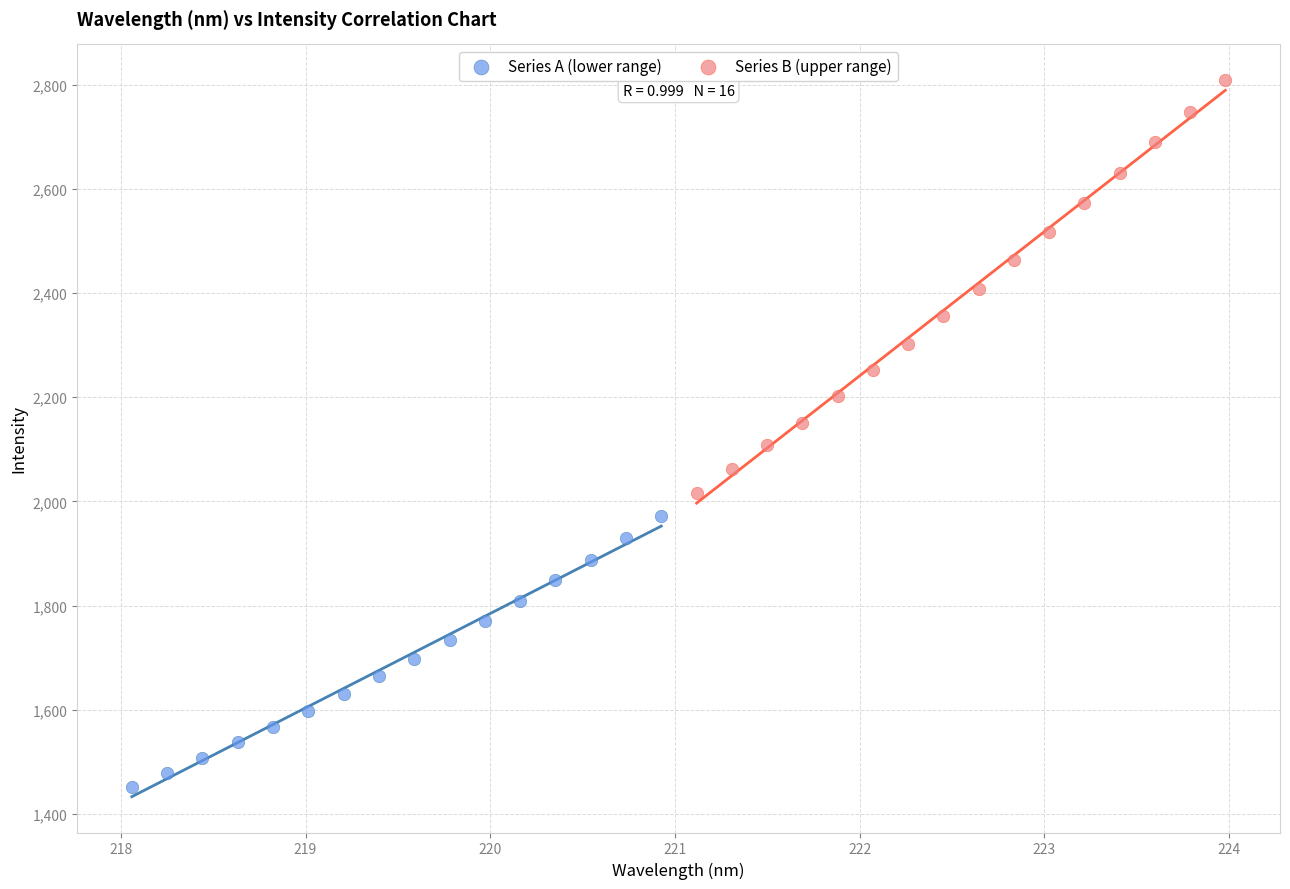

Which series reaches the minimum Y coordinate?

Series A (lower range)